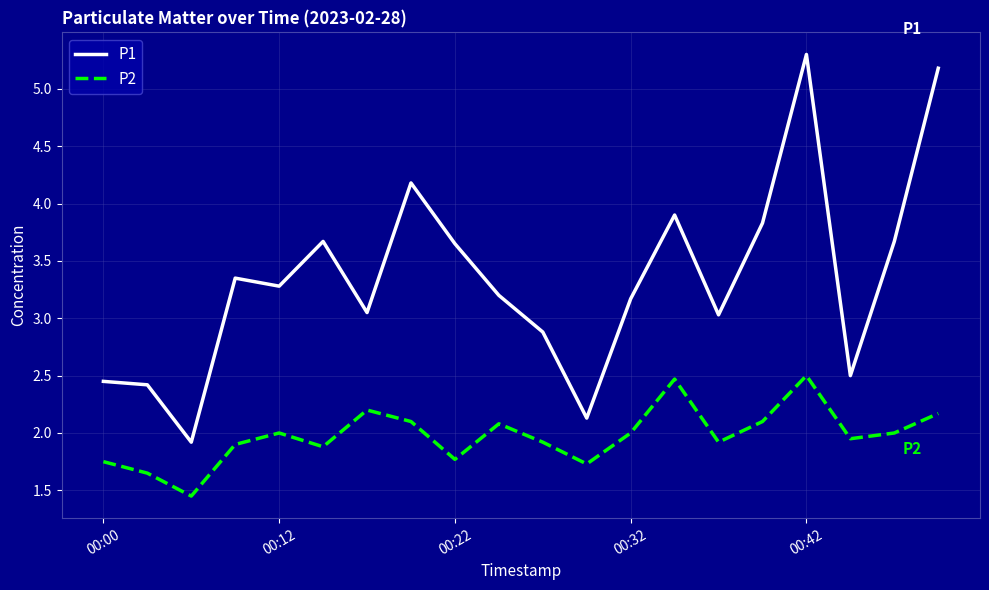

Count the number of data series in this chart.

2